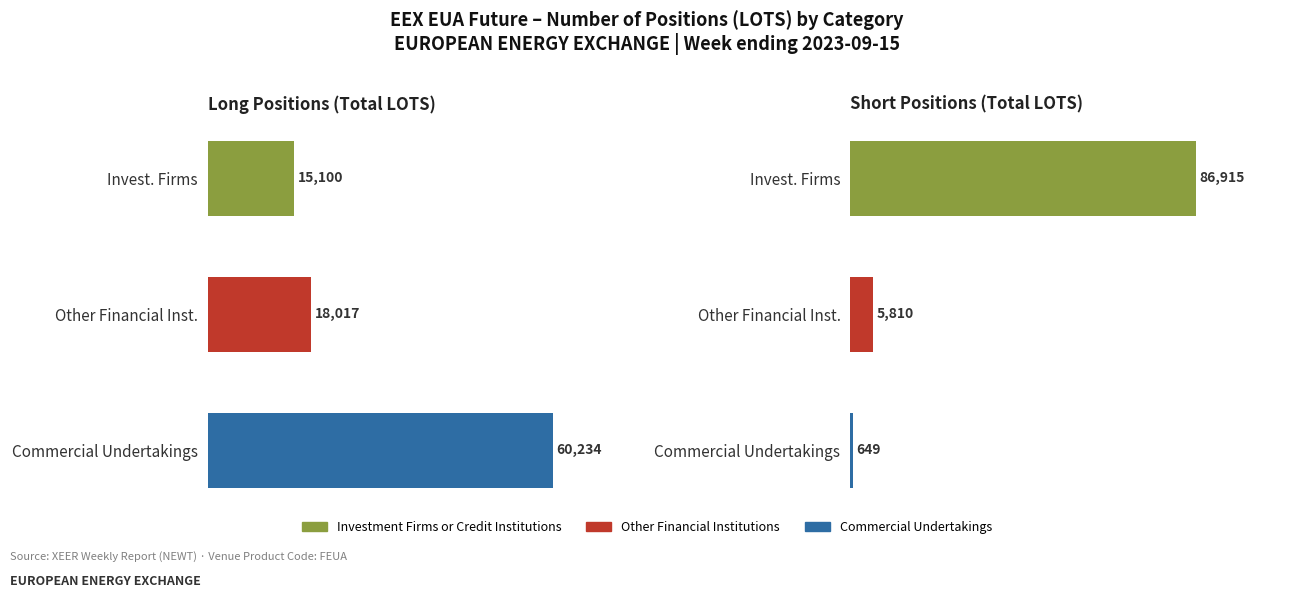

How many values in the Long series exceed 18017?

1